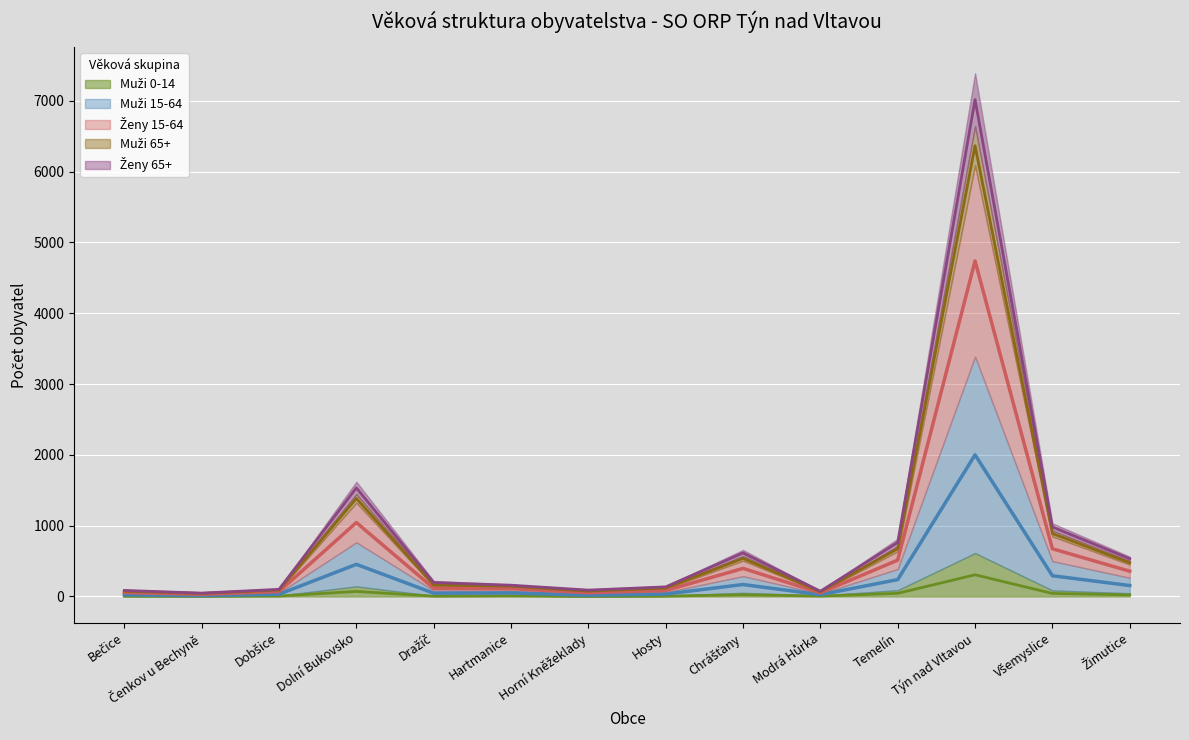

Which has a higher value, Dobšice or Chrášťany?

Chrášťany